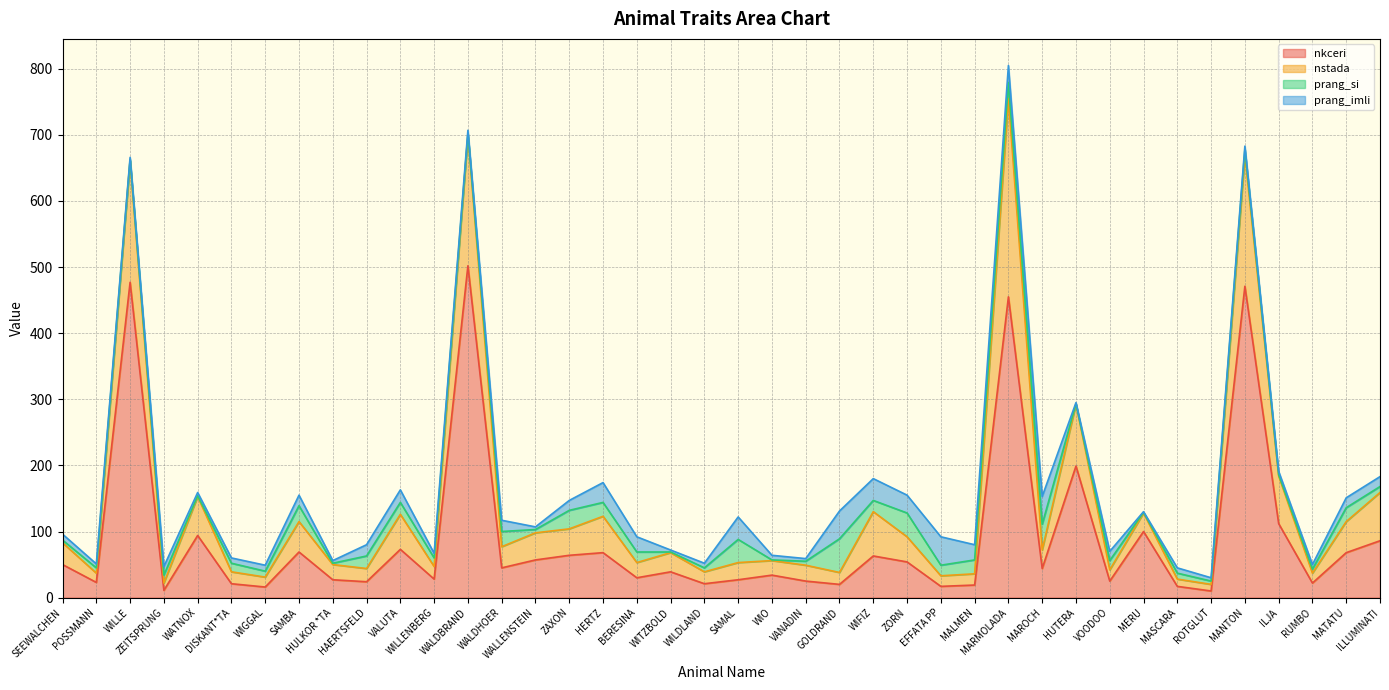

The prang_imli series shows 33 at WIFIZ. True or false?

True